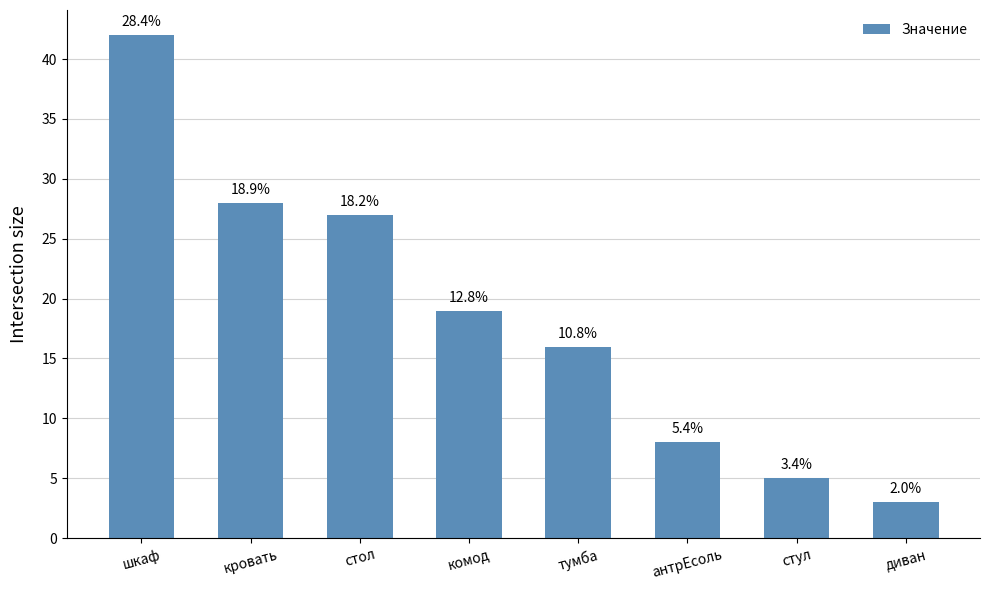

Rank the categories by value from highest to lowest.

шкаф, кровать, стол, комод, тумба, антрЕсоль, стул, диван